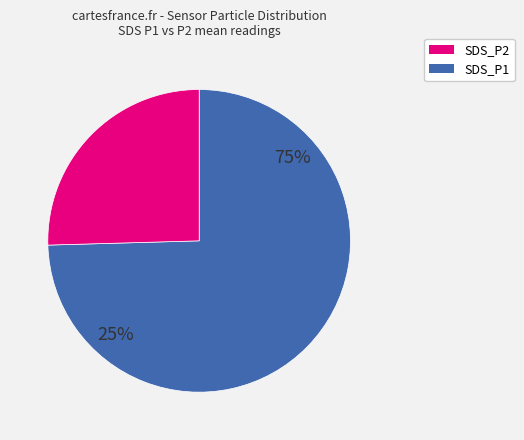

Rank the categories by value from highest to lowest.

SDS_P1, SDS_P2